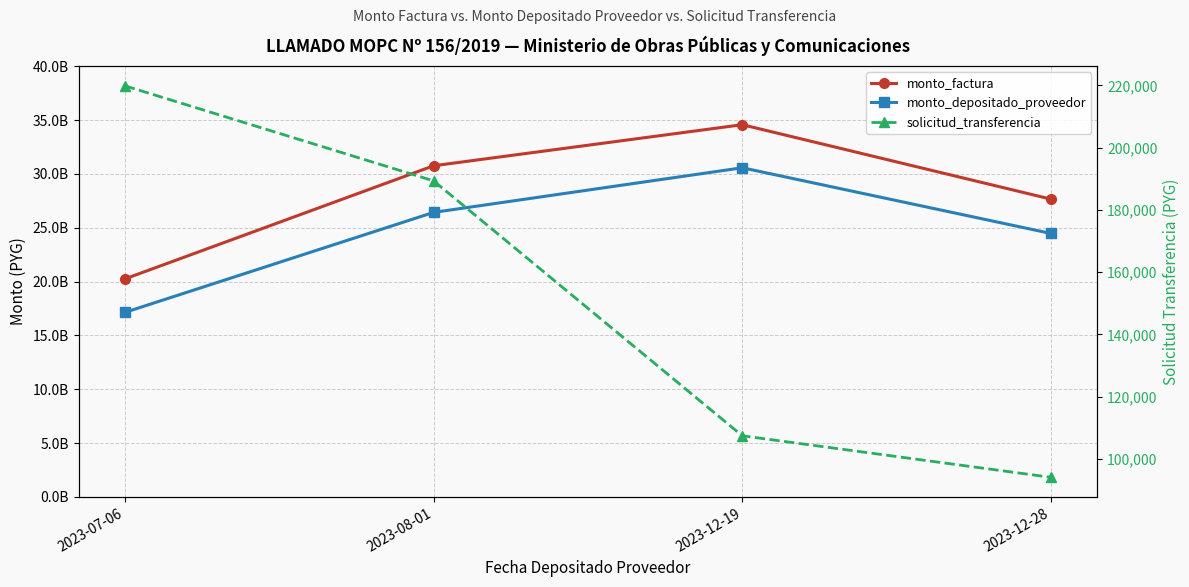

Reading left to right, list all the values displayed in this chart.

monto_factura: 20244521690	30755046533	34570214301	27654814438
monto_depositado_proveedor: 17136569569	26424392982	30569371150	24466716229
solicitud_transferencia: 219878	189342	107422	94077